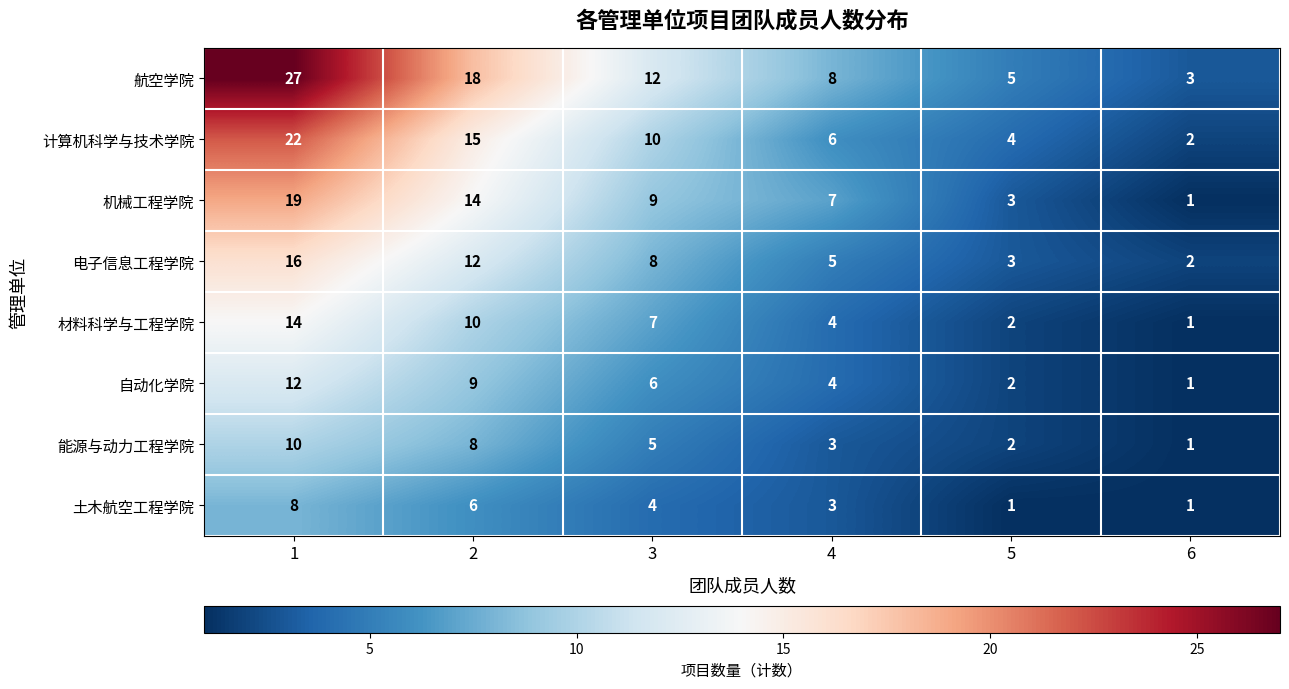

At which label does 计算机科学与技术学院 reach its minimum?

6